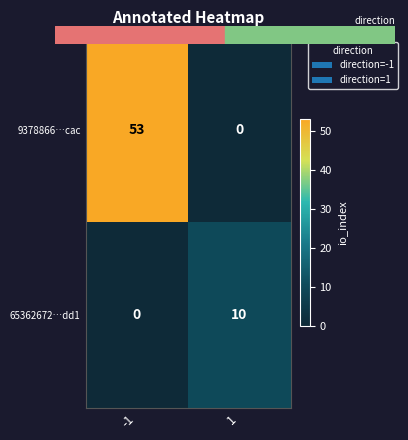

What is the maximum value for 9378866…cac?

53